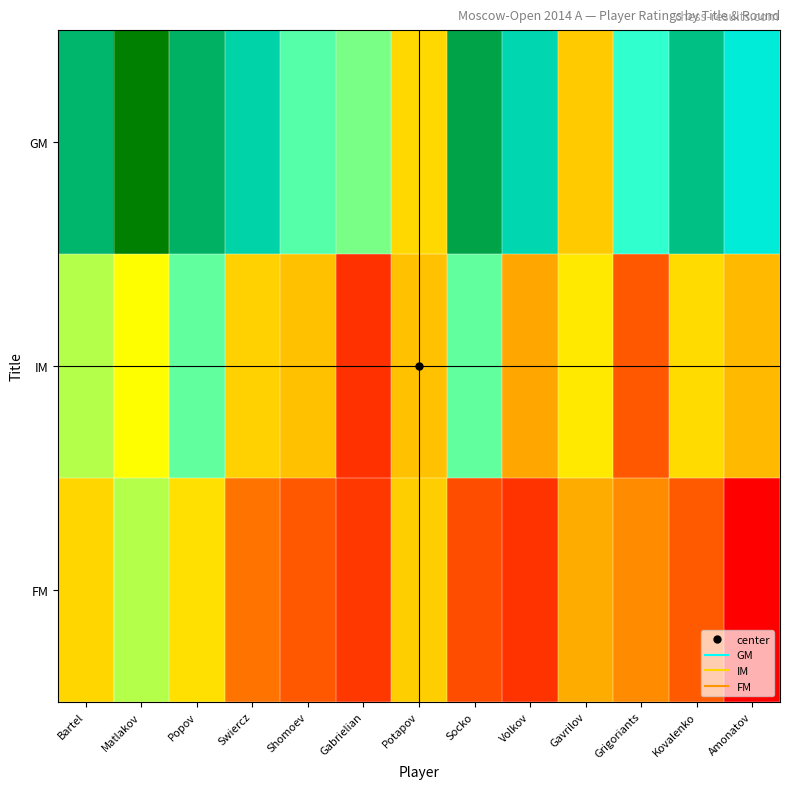

Reading right to left, extract all data points from this chart.

GM: Amonatov=2613	Kovalenko=2642	Grigoriants=2581	Gavrilov=2456	Volkov=2627	Socko=2663	Potapov=2469	Gabrielian=2555	Shomoev=2568	Swiercz=2630	Popov=2653	Matlakov=2690	Bartel=2651
IM: Amonatov=2438	Kovalenko=2471	Grigoriants=2374	Gavrilov=2485	Volkov=2419	Socko=2564	Potapov=2446	Gabrielian=2353	Shomoev=2446	Swiercz=2461	Popov=2564	Matlakov=2507	Bartel=2534
FM: Amonatov=2325	Kovalenko=2375	Grigoriants=2402	Gavrilov=2424	Volkov=2354	Socko=2369	Potapov=2459	Gabrielian=2357	Shomoev=2374	Swiercz=2390	Popov=2477	Matlakov=2534	Bartel=2467